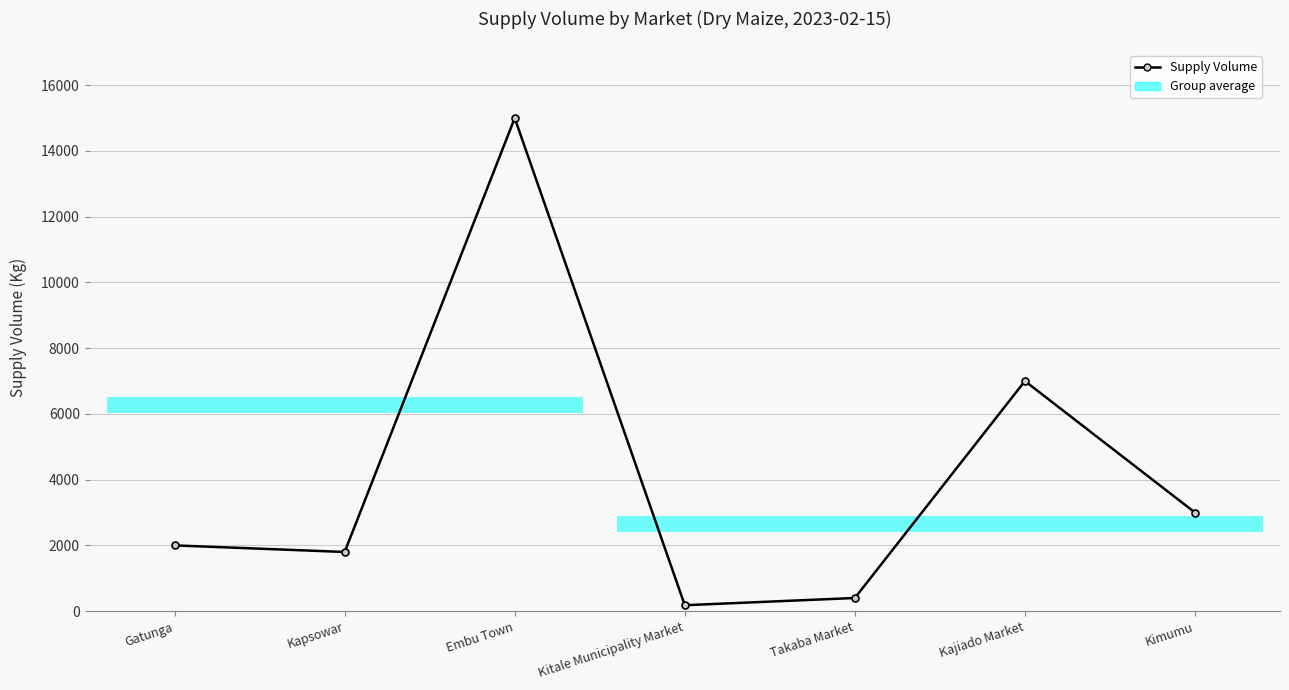

Does the chart contain any negative values?

No